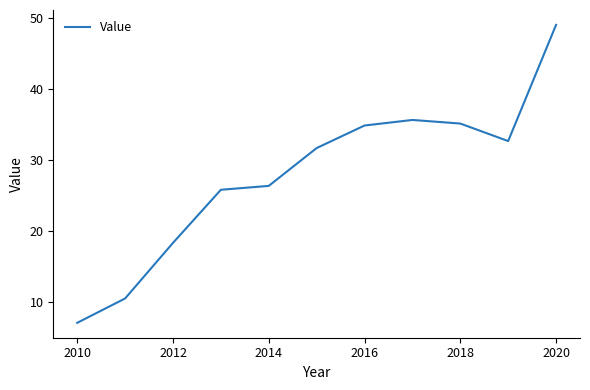

What is the difference between the maximum and minimum values?

42.0